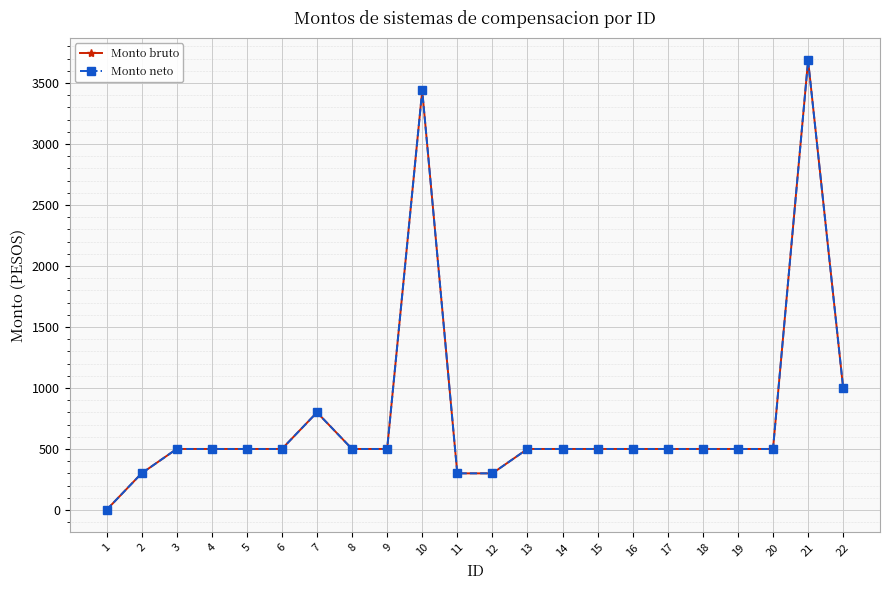

Does the chart have visible grid lines?

Yes